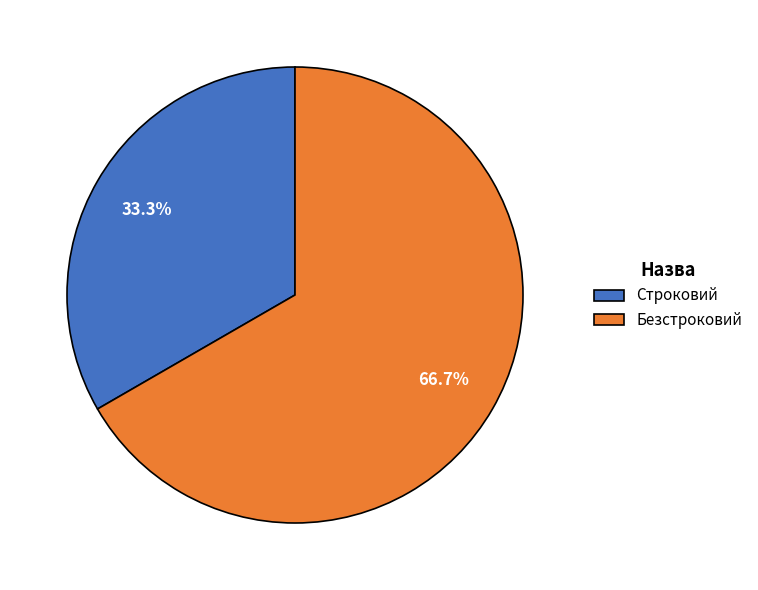

To the nearest percent, what percentage of the pie is Строковий?

33%